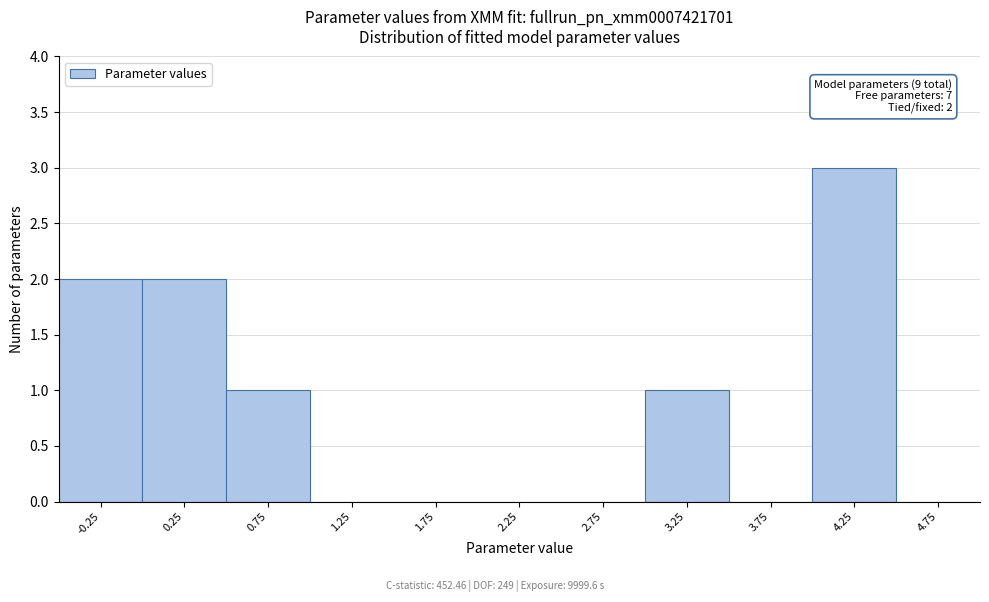

Over which range of the x-axis is the bar tallest?

4.0 to 4.5